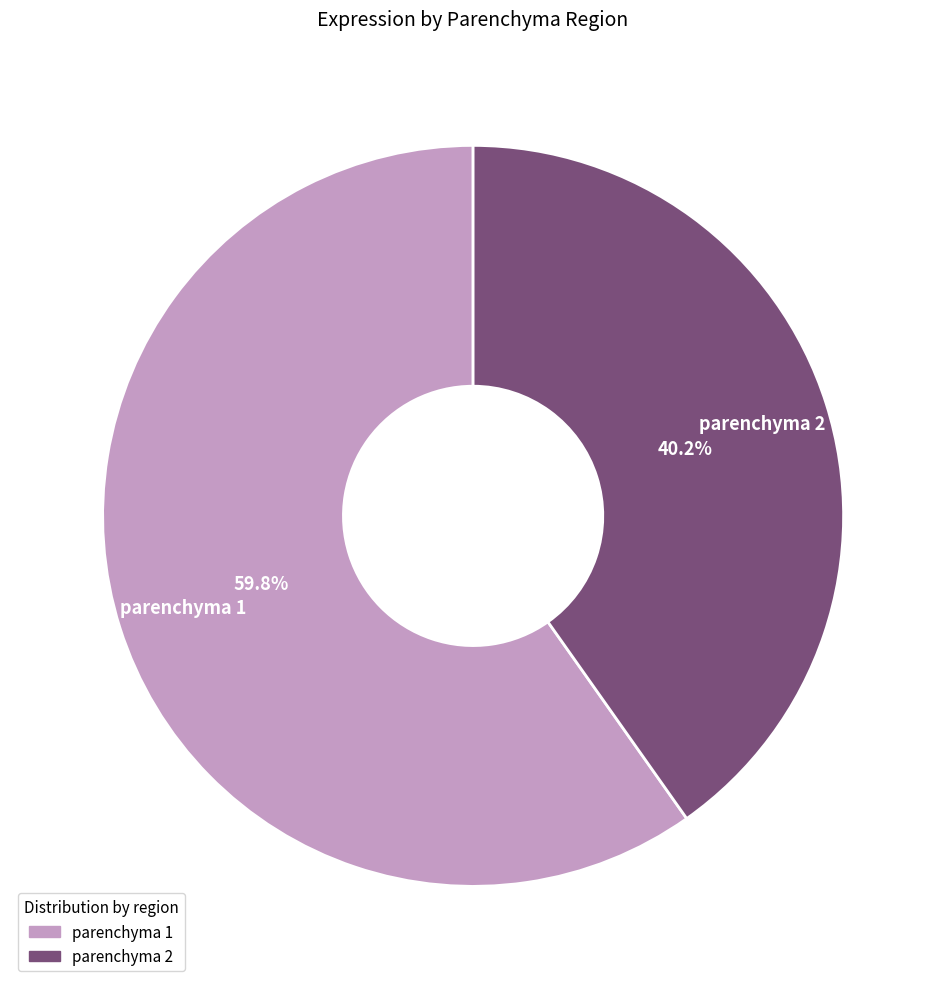

Count the number of slices in the pie.

2